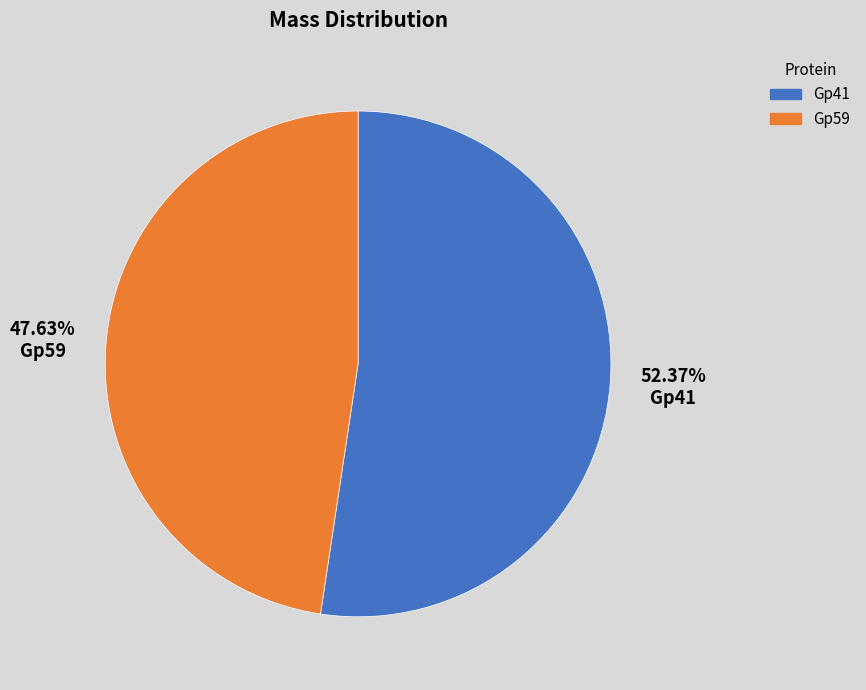

What is the majority slice?

Gp41